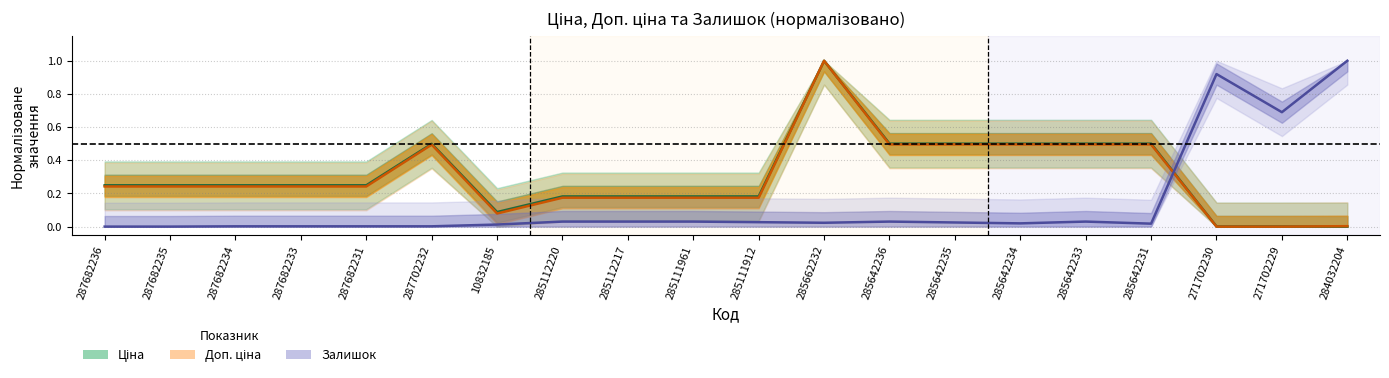

What is the difference between the maximum and minimum values in the Залишок series?

1.0